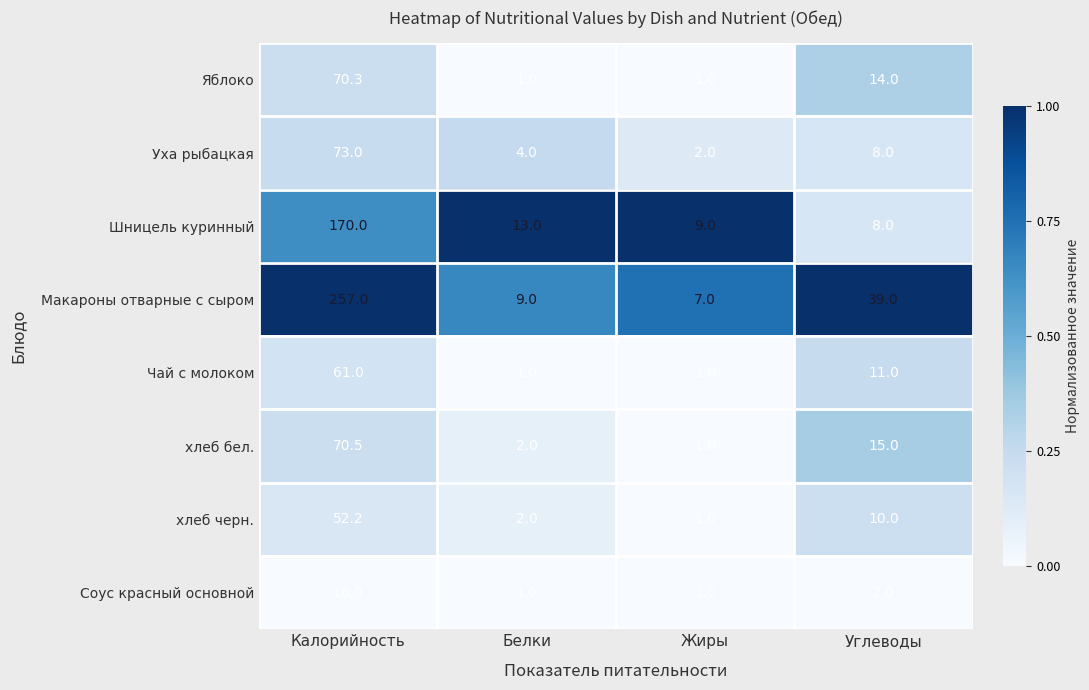

Which series has the largest total across all categories?

Макароны отварные с сыром